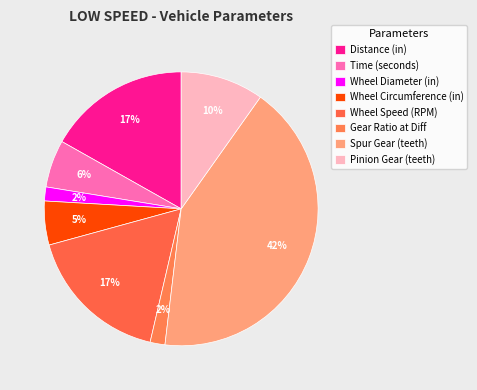

Count the number of slices in the pie.

8